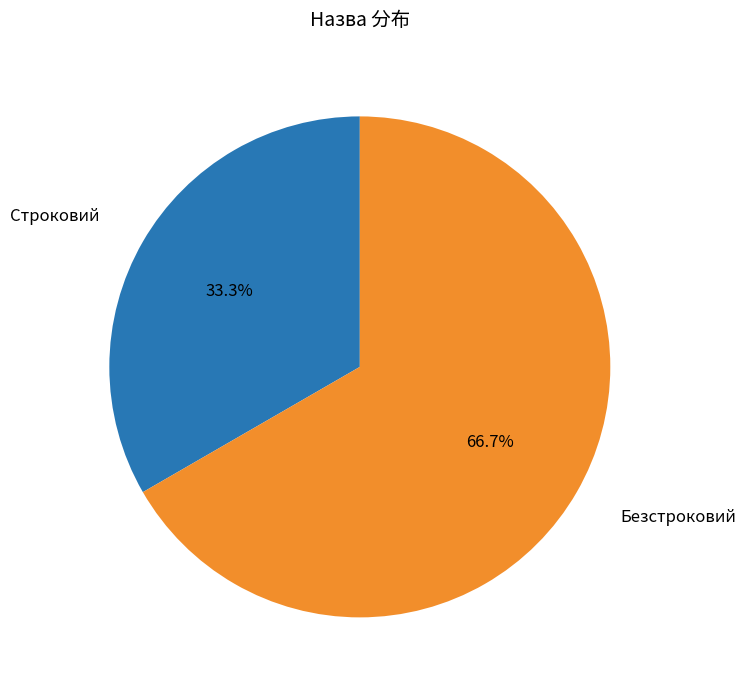

To the nearest percent, what is the difference between the Строковий and Безстроковий slice percentages?

33%